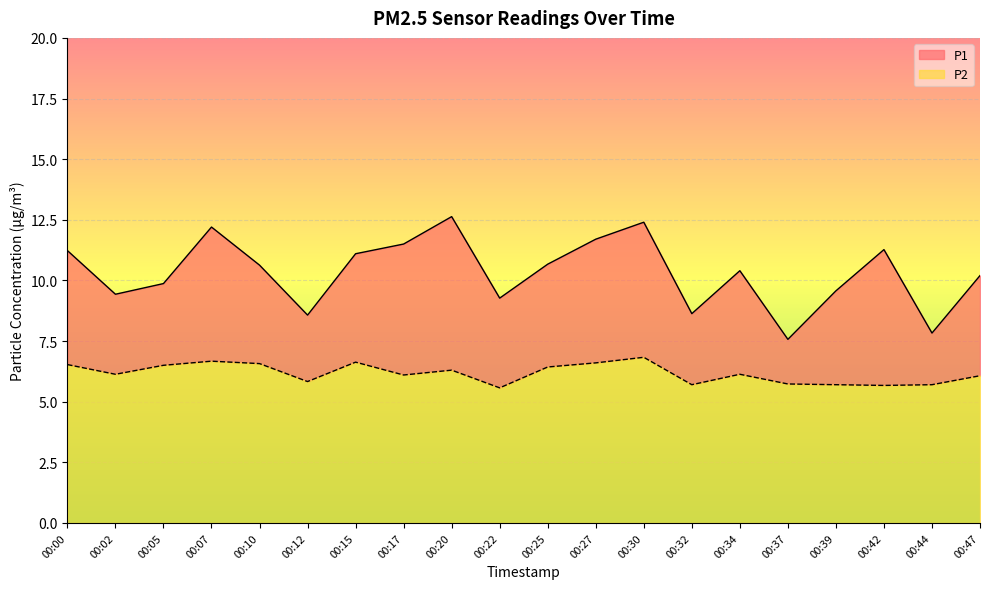

Count the number of categories in the chart.

20